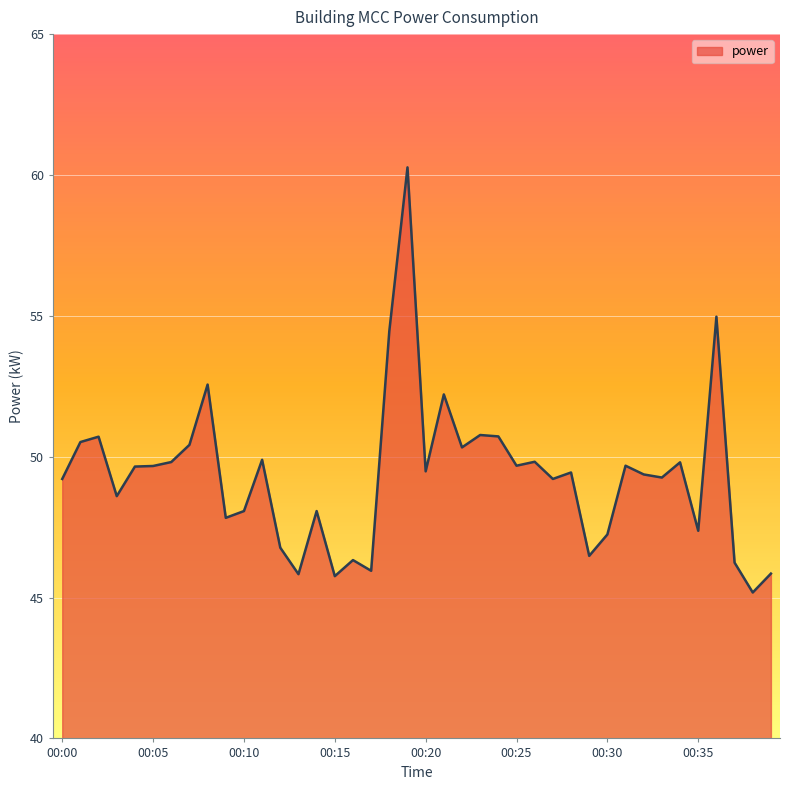

What is the difference between the maximum and minimum values?

15.1